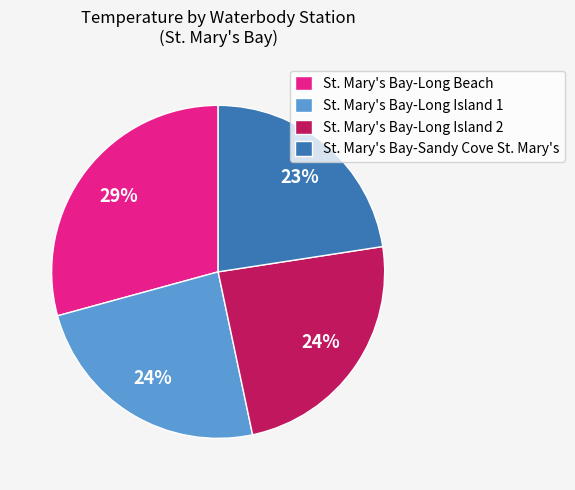

Combined, do St. Mary's Bay-Long Island 2 and St. Mary's Bay-Sandy Cove St. Mary's account for over 50%?

No